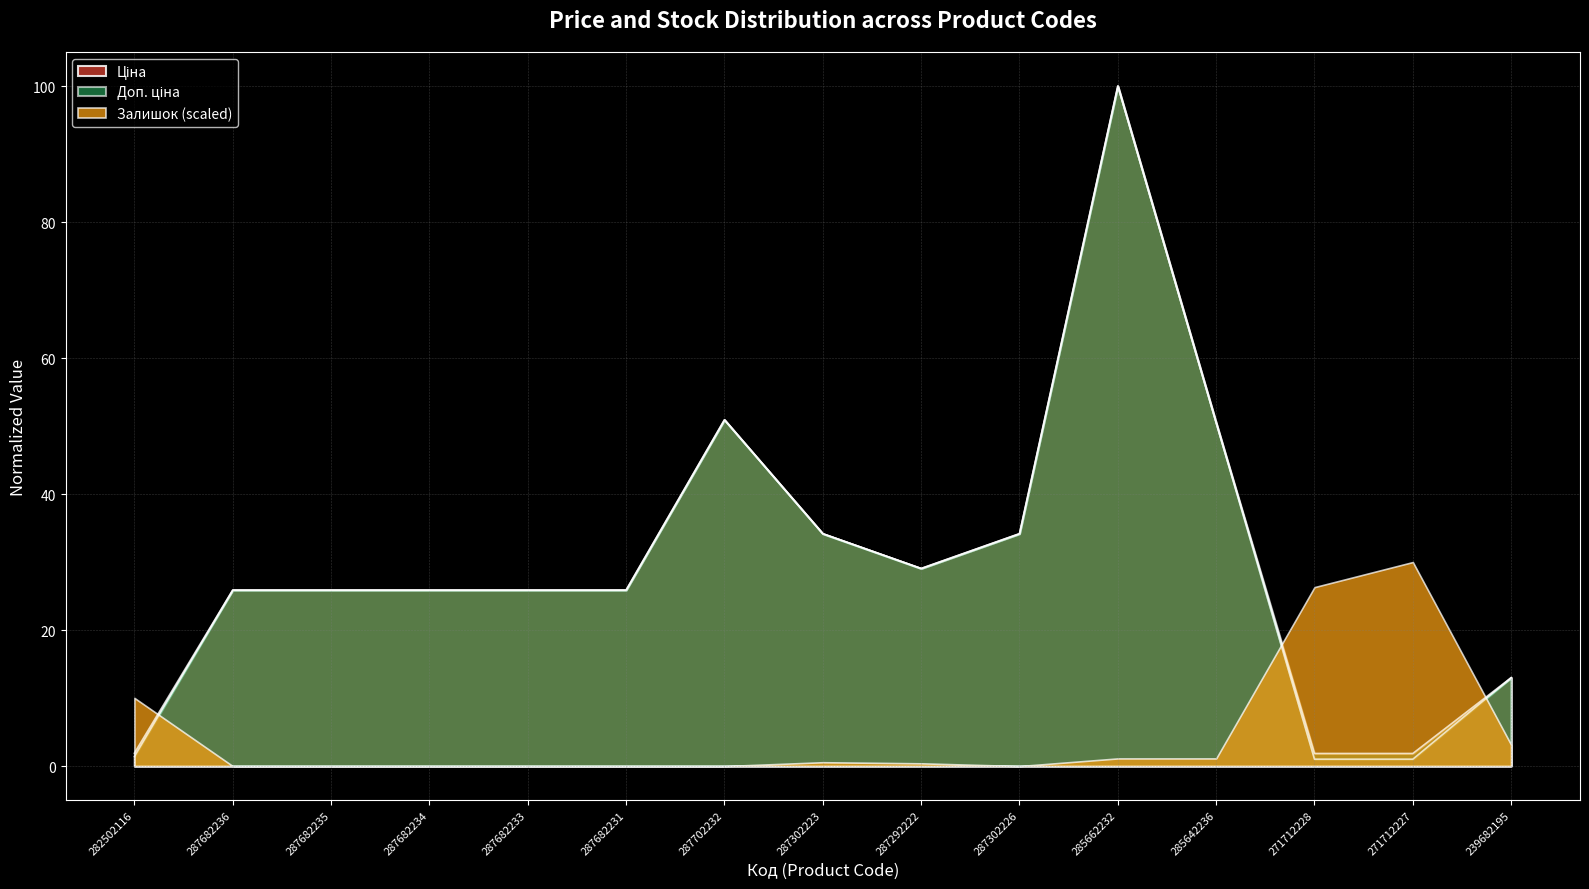

What is the label of the 2nd point from the right?

271712227